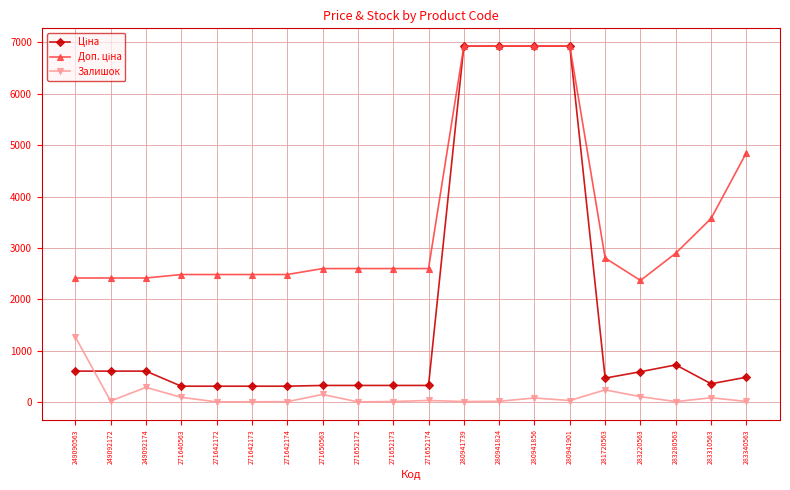

At how many categories does at least one series exceed 4462?

5